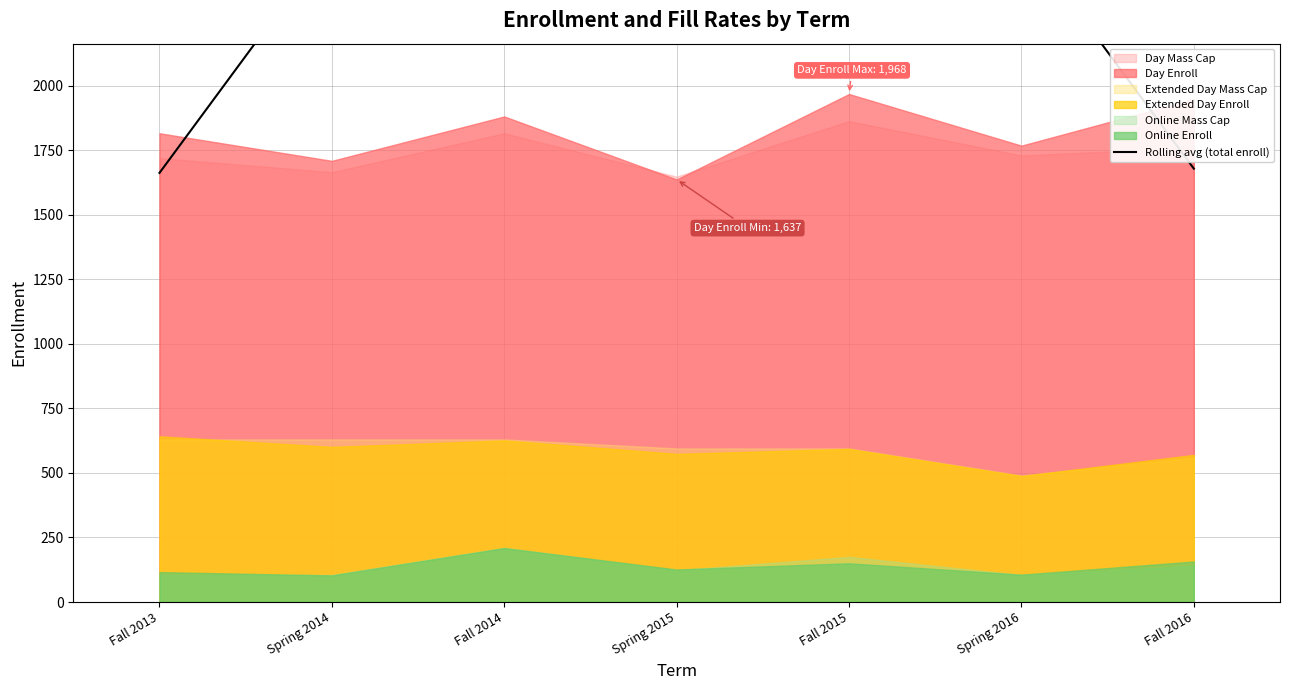

What position from the right is Spring 2015?

4